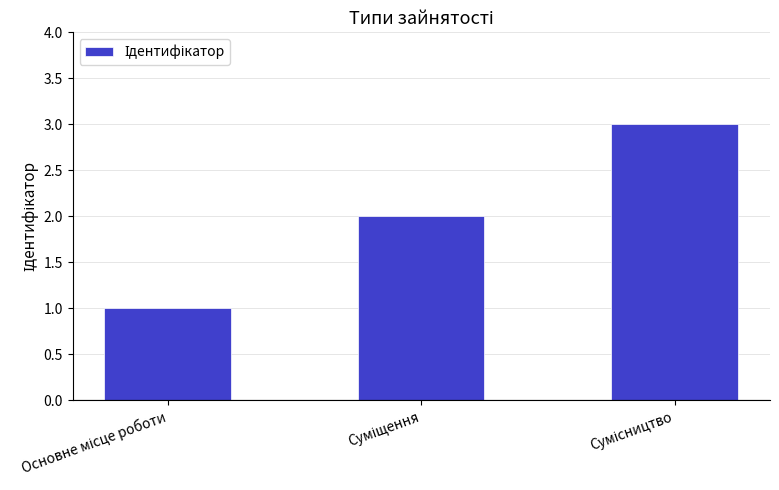

Does the chart contain any negative values?

No